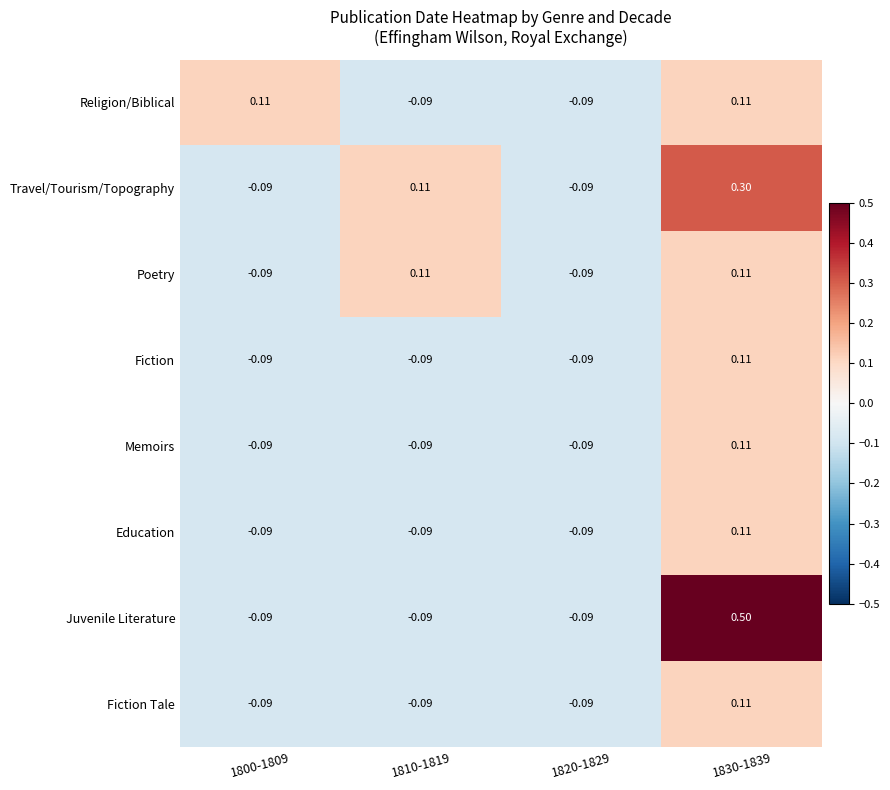

Count the number of data series in this chart.

8